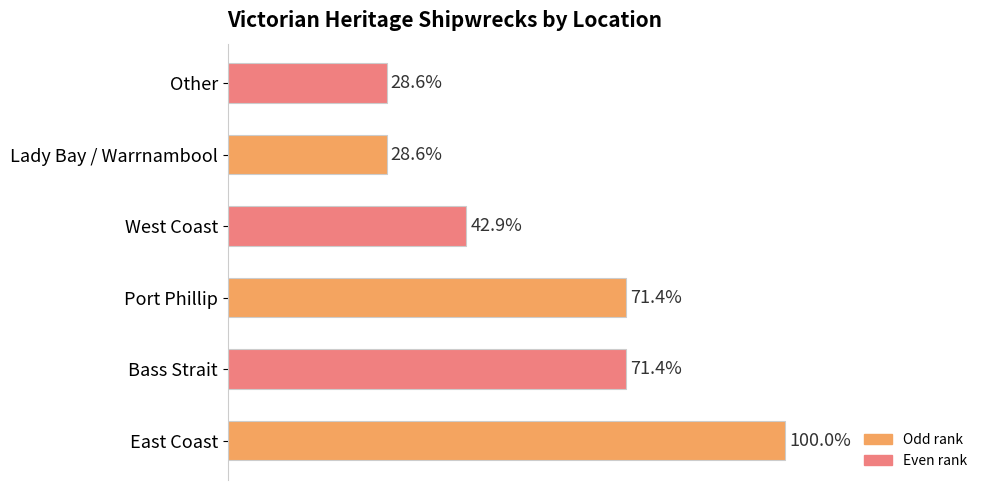

Does the chart contain any negative values?

No